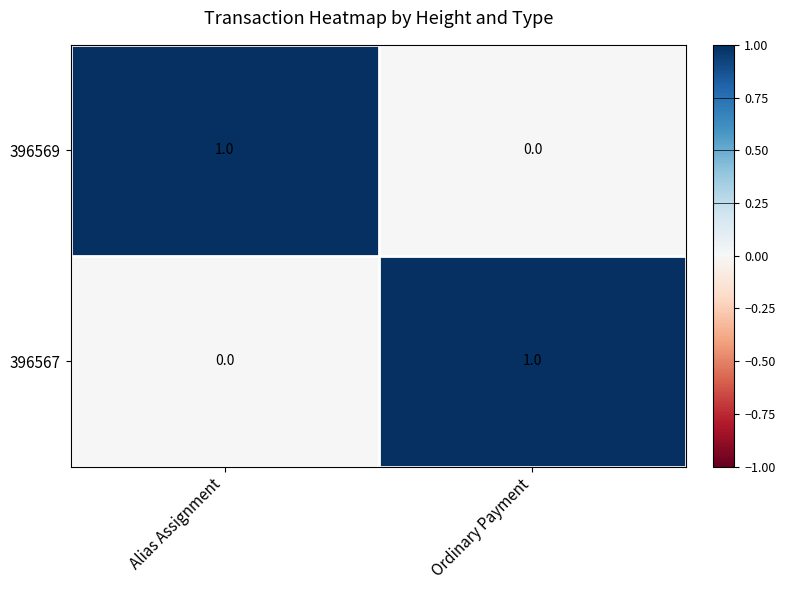

True or false: 396567 has a value of 2 at Ordinary Payment.

False